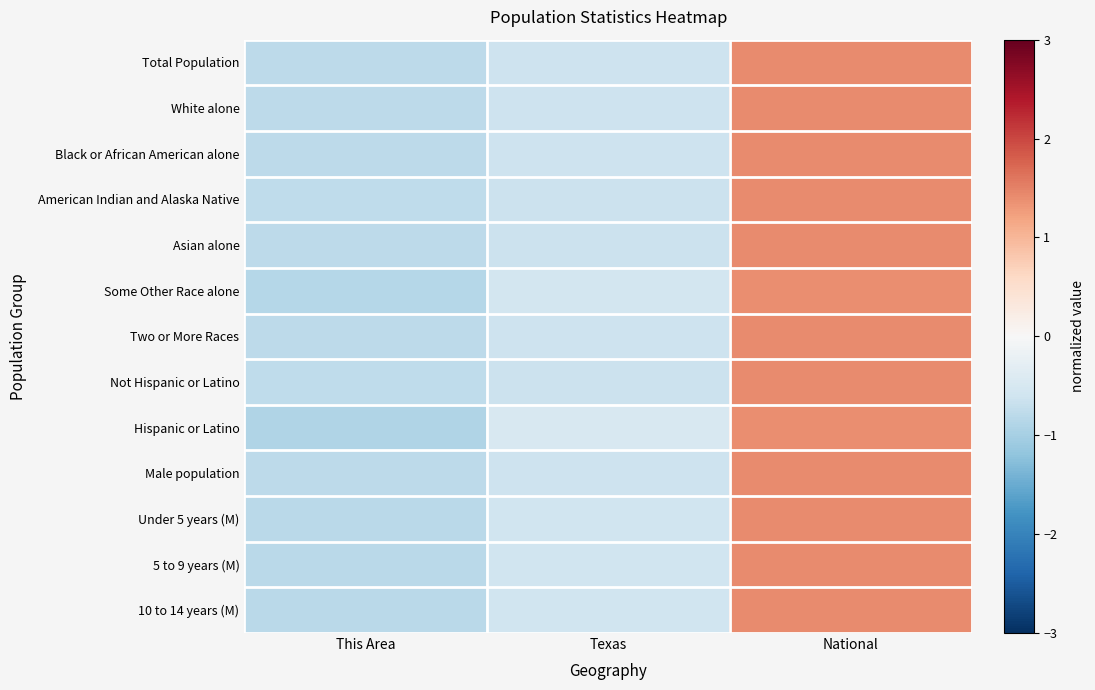

What is the spread (max minus min) of values at Texas?

0.2